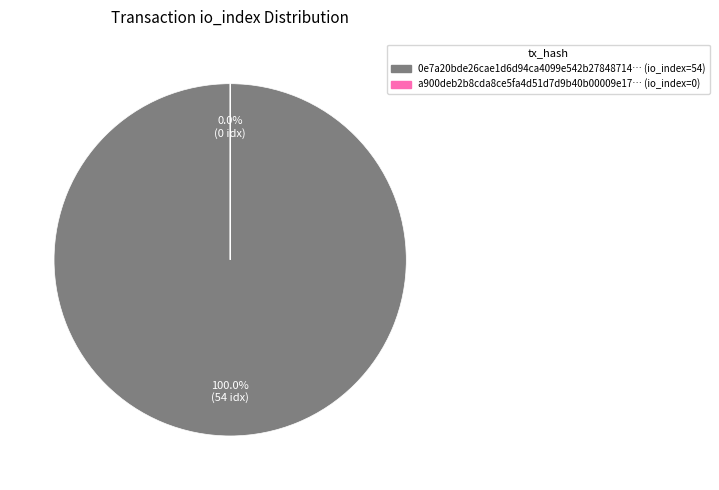

True or false: tx_hash_0 (io_index=54) accounts for 100% of the total.

True